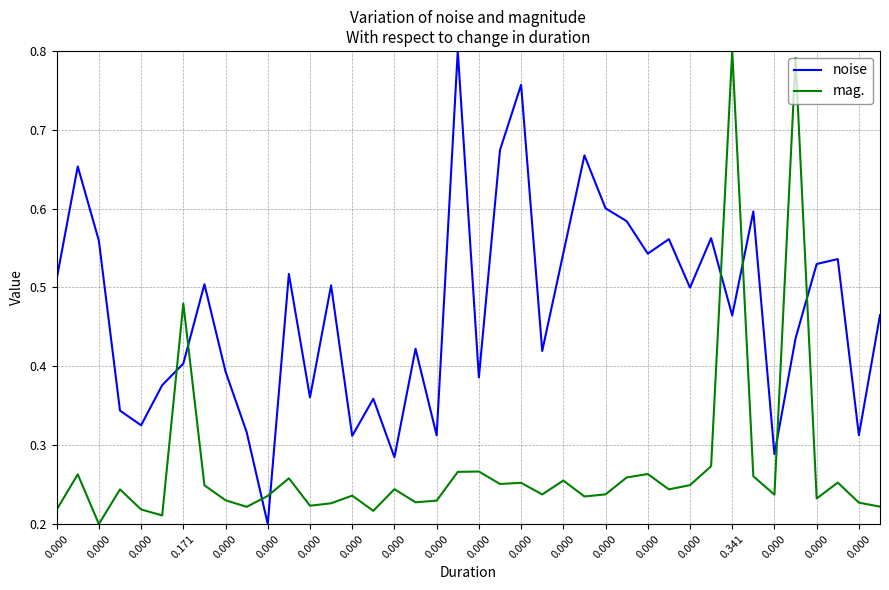

After their last crossing, which series has the higher values: mag. or noise?

noise